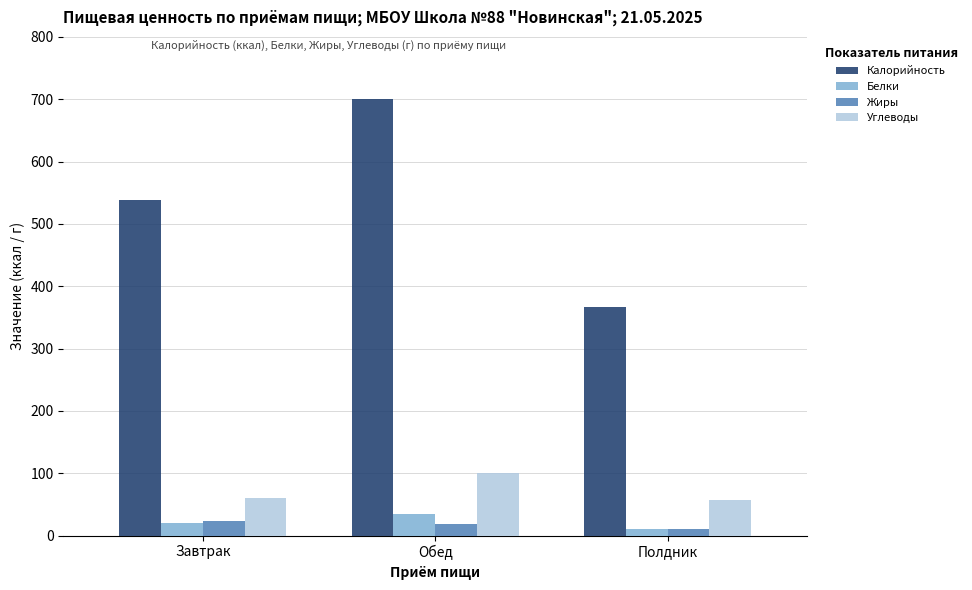

At which label does Калорийность reach its peak?

Обед